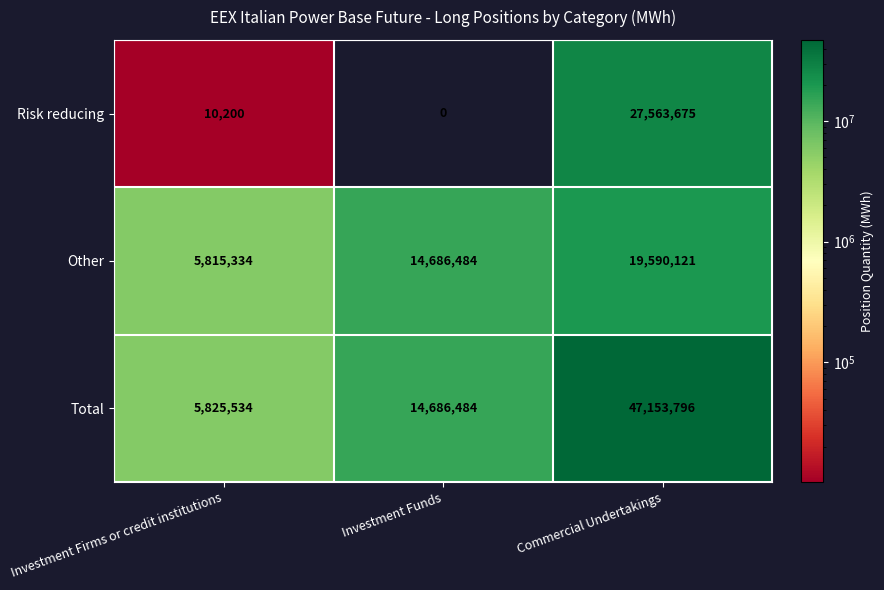

What is the sum of all Risk reducing values?

27573875